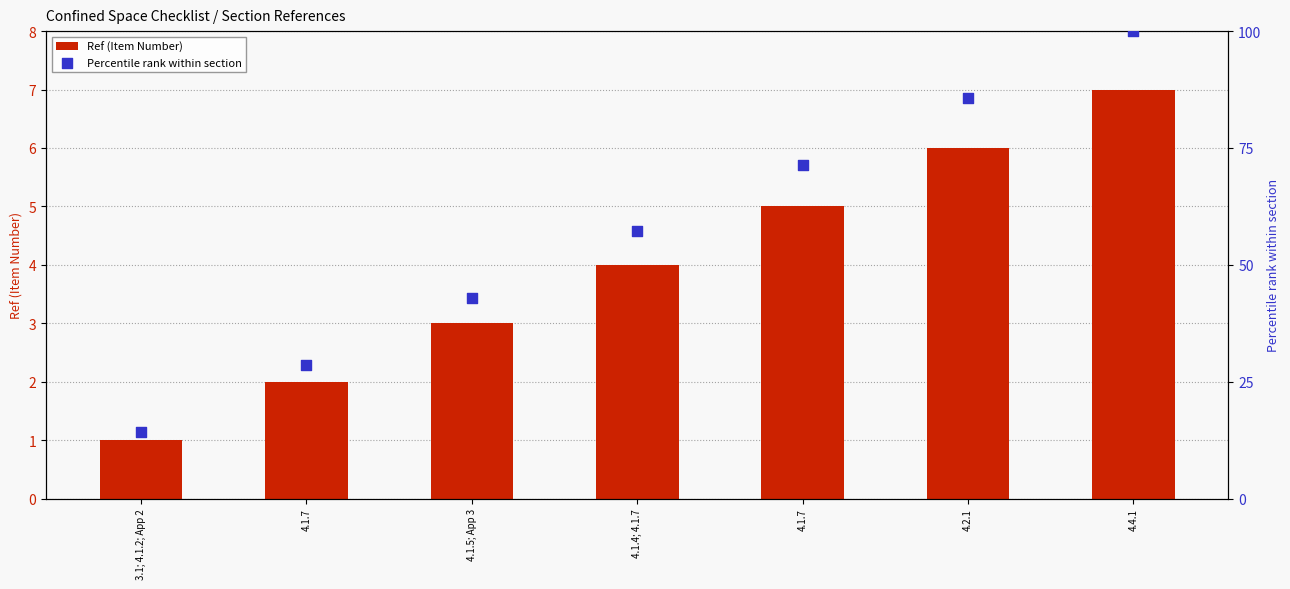

What are all the series names shown in the legend?

Ref (Item Number), Percentile rank within section